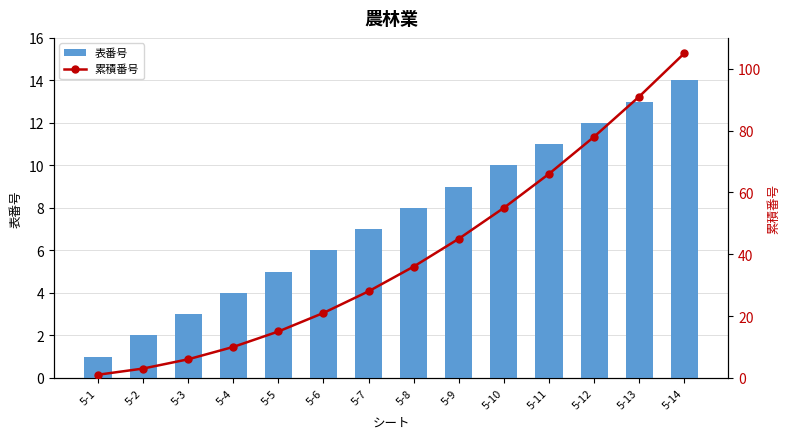

How many data points does each series have?

14